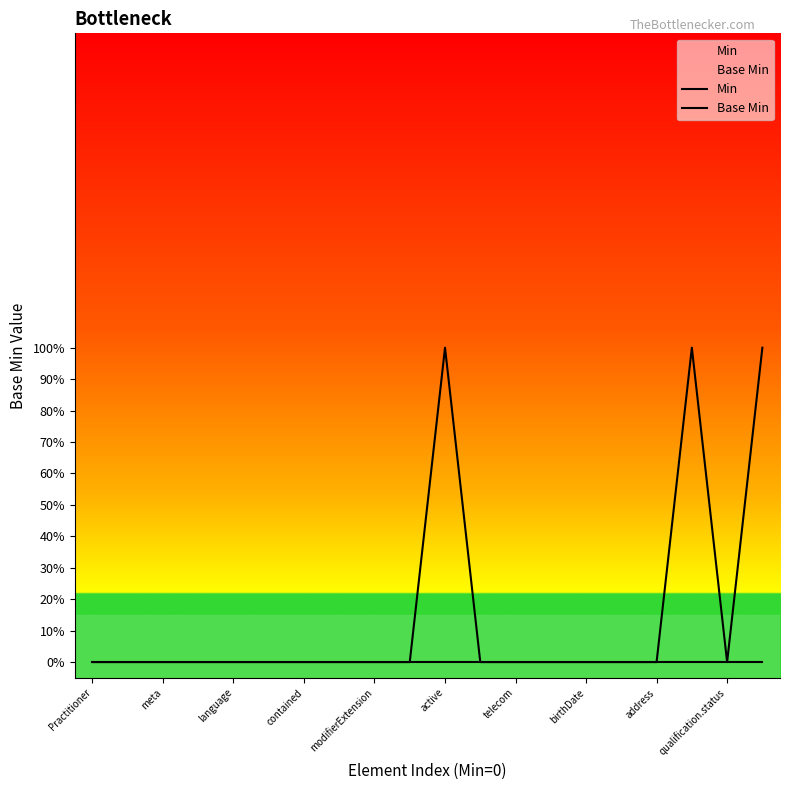

In Base Min, how many points are higher than both neighbors (excluding endpoints)?

2